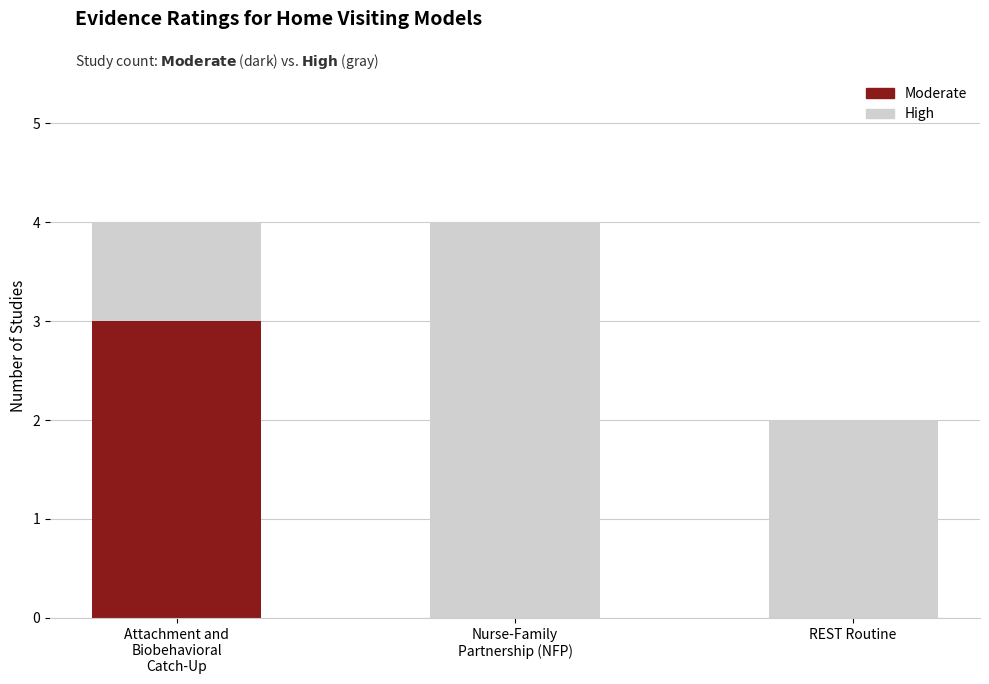

Are the bars grouped side by side (vs. stacked)?

No